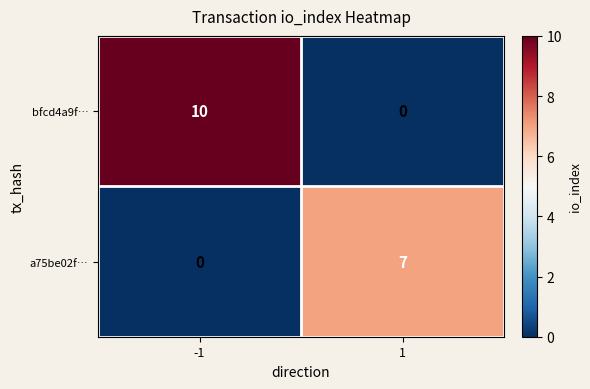

The value of bfcd4a9f… at 1 is 0. True or false?

True